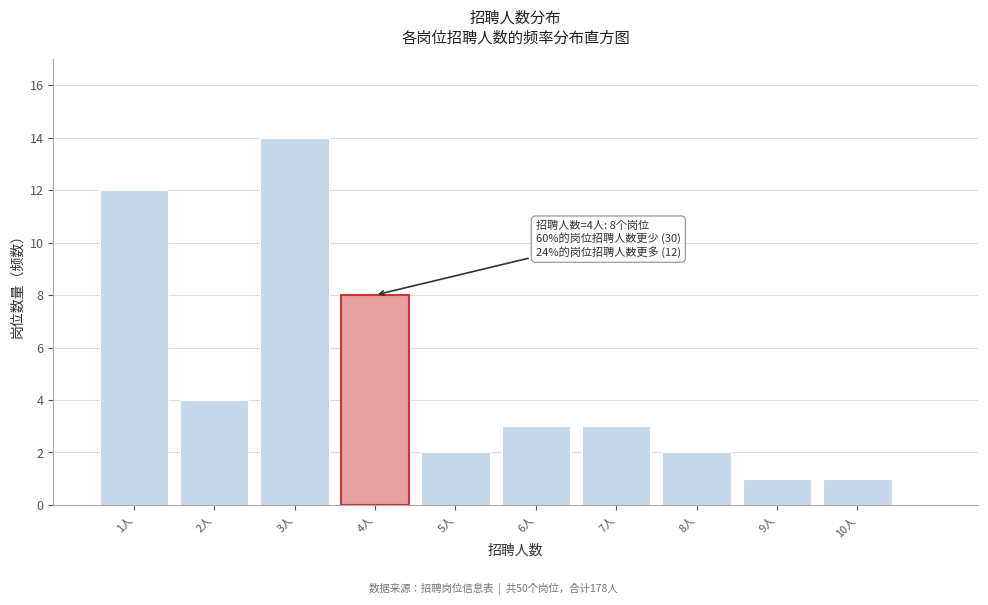

Over which range of the x-axis is the bar tallest?

2.5 to 3.5